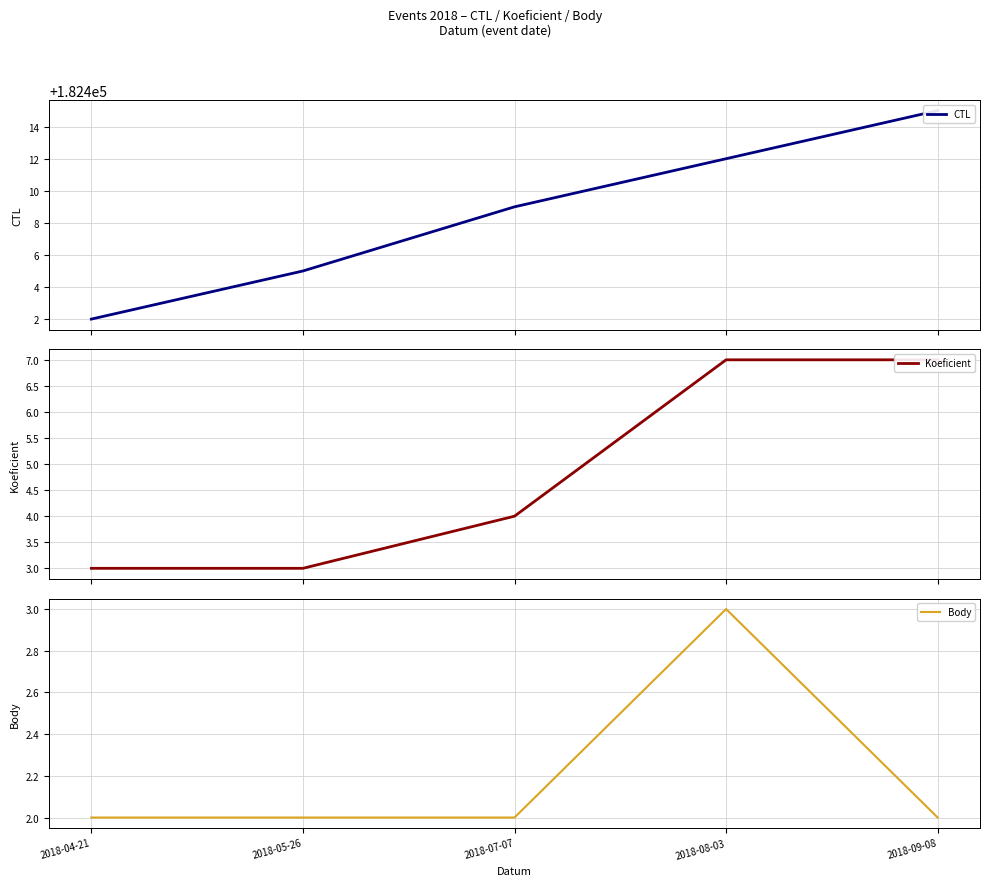

How many lines are shown in the chart?

3